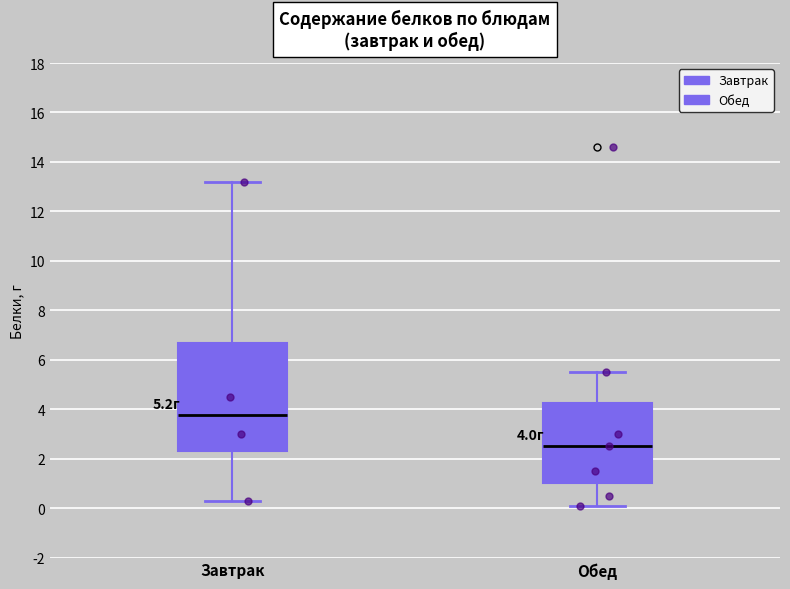

Which box has the lowest median line?

Обед